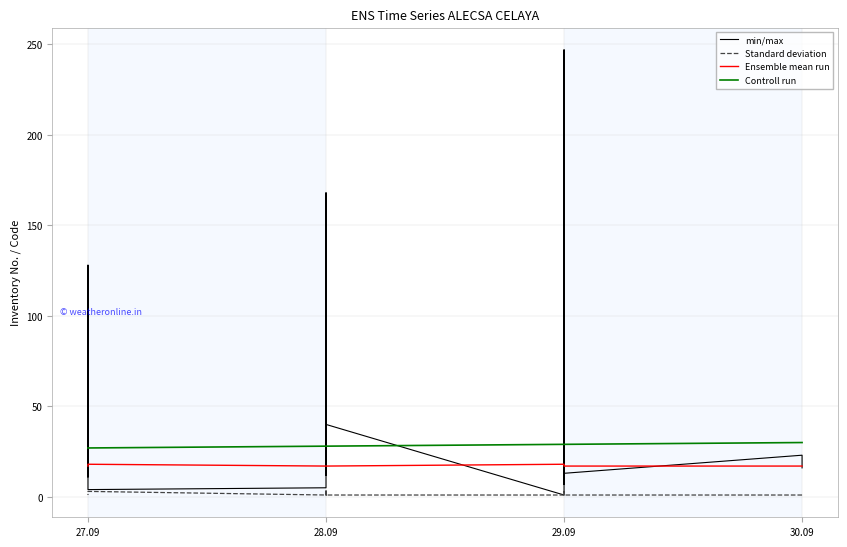

What is the value of the Standard deviation point at the 2nd from the left?

1